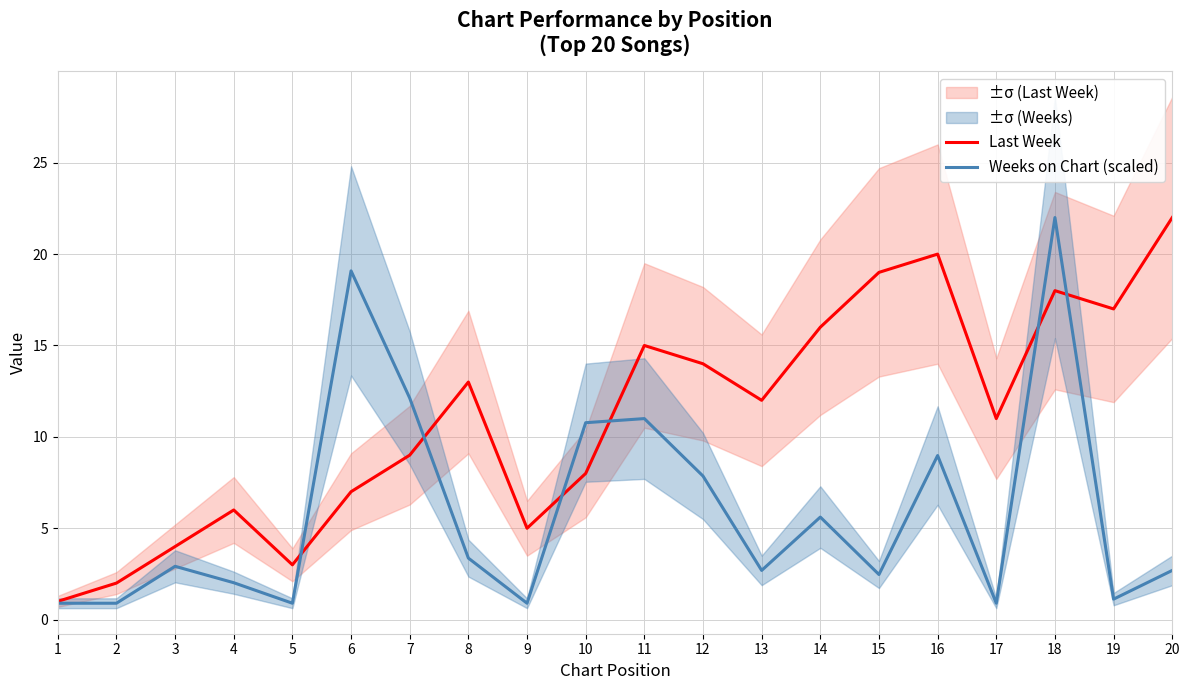

What is the sum of all Last Week values?

222.0